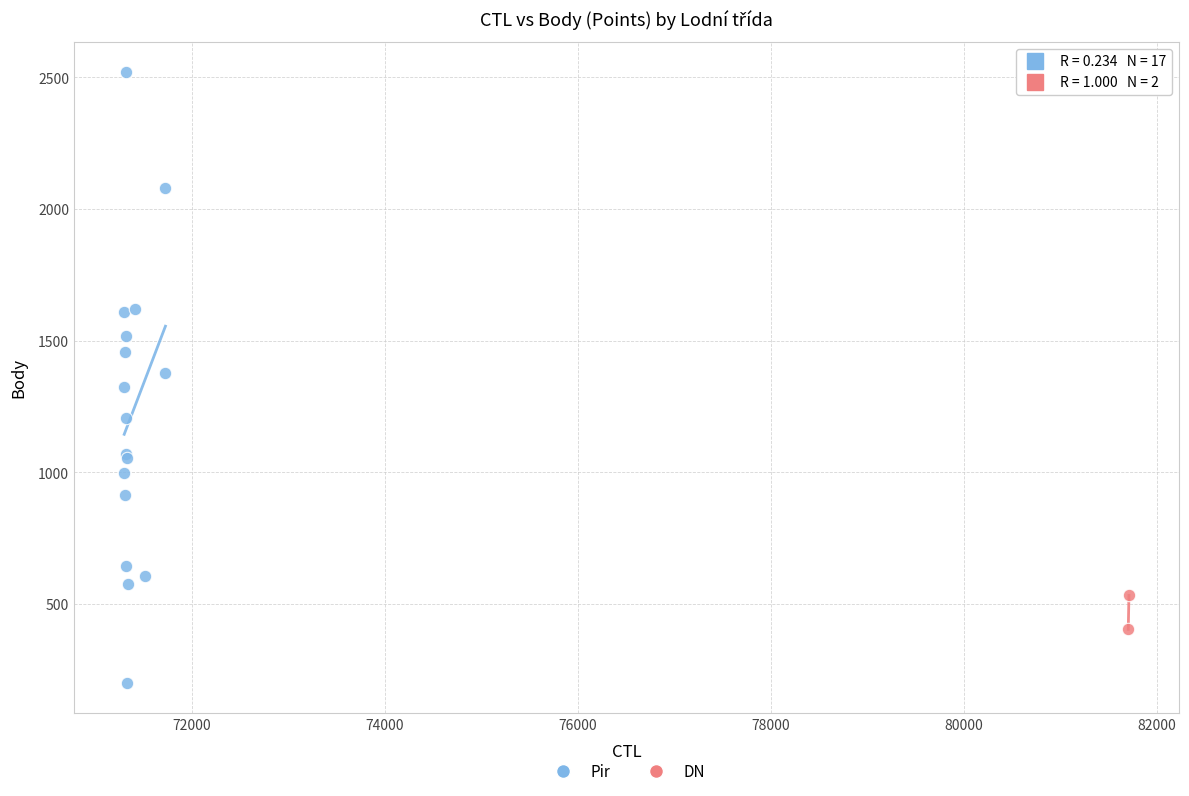

What are all the series names shown in the legend?

Pir, DN